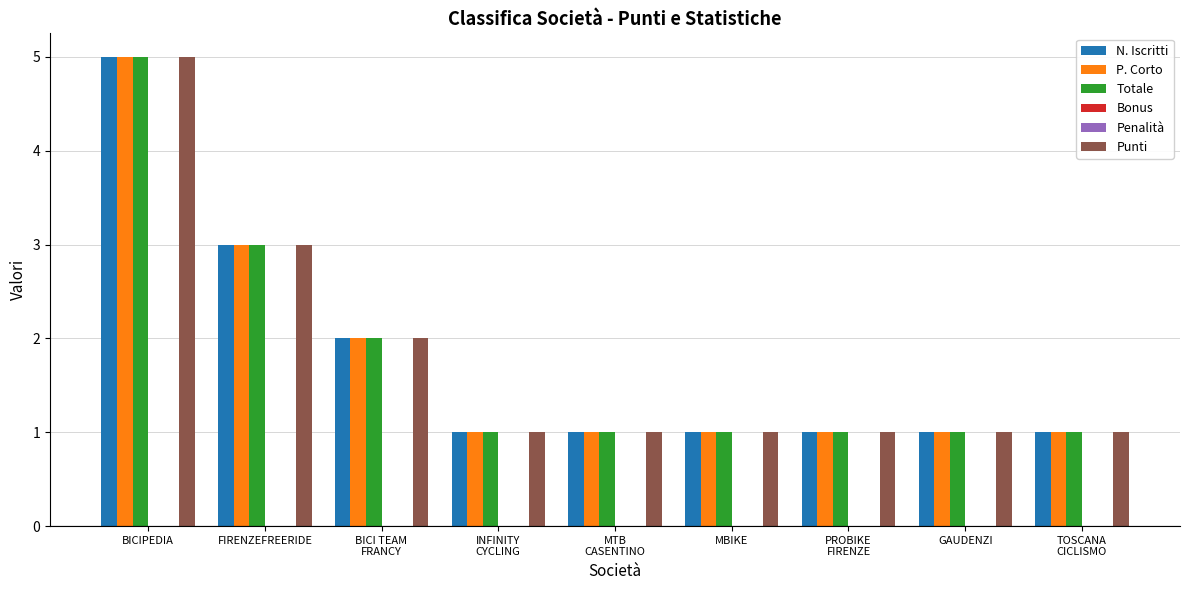

What is the maximum value shown in the chart?

5